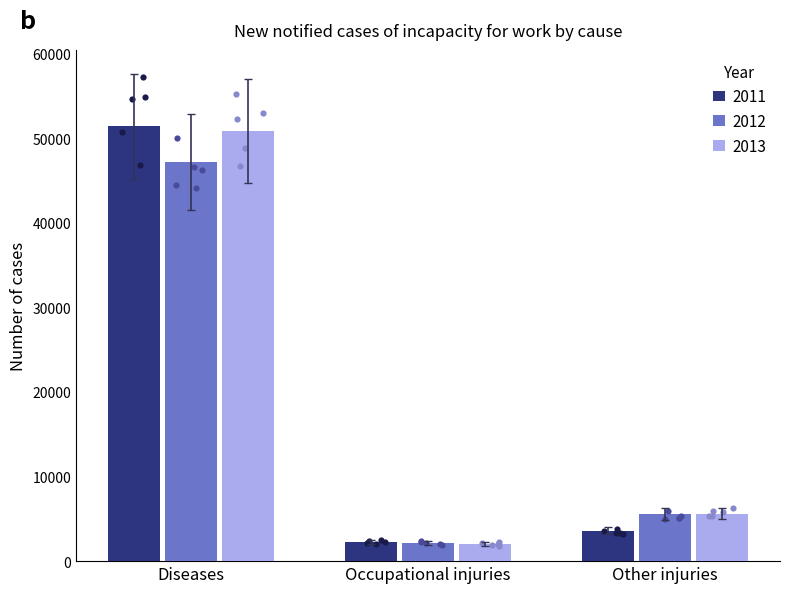

Which series contains the highest Y value?

2011